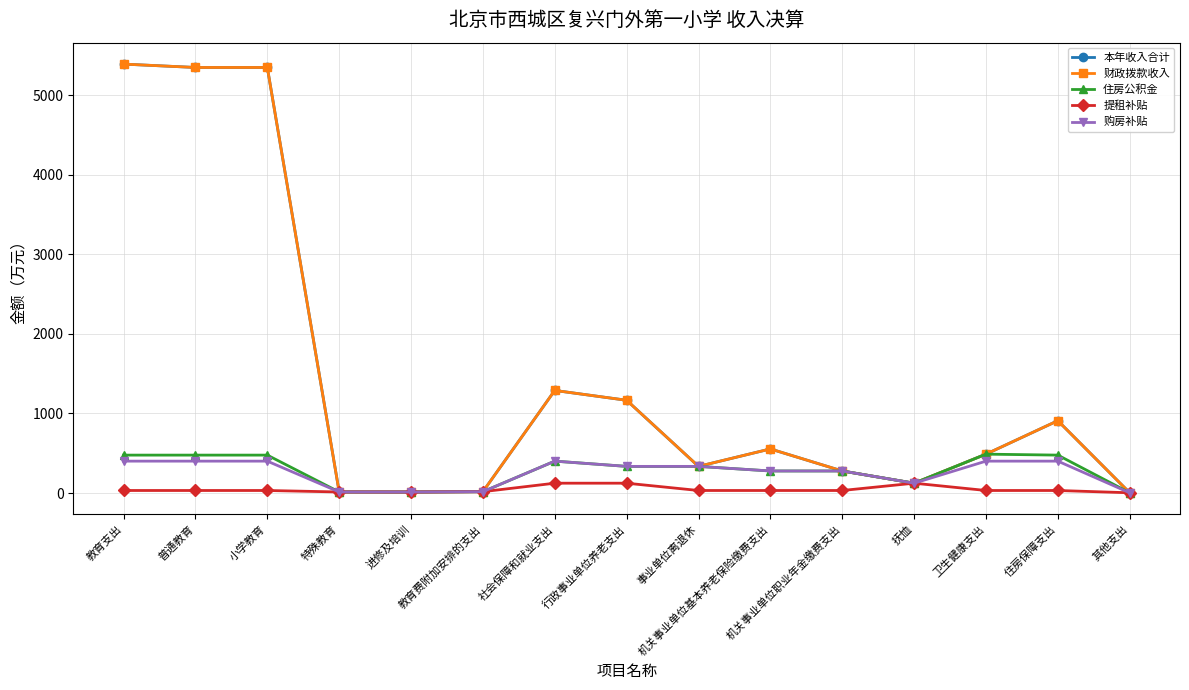

At which category does 住房公积金 reach its first local valley?

进修及培训